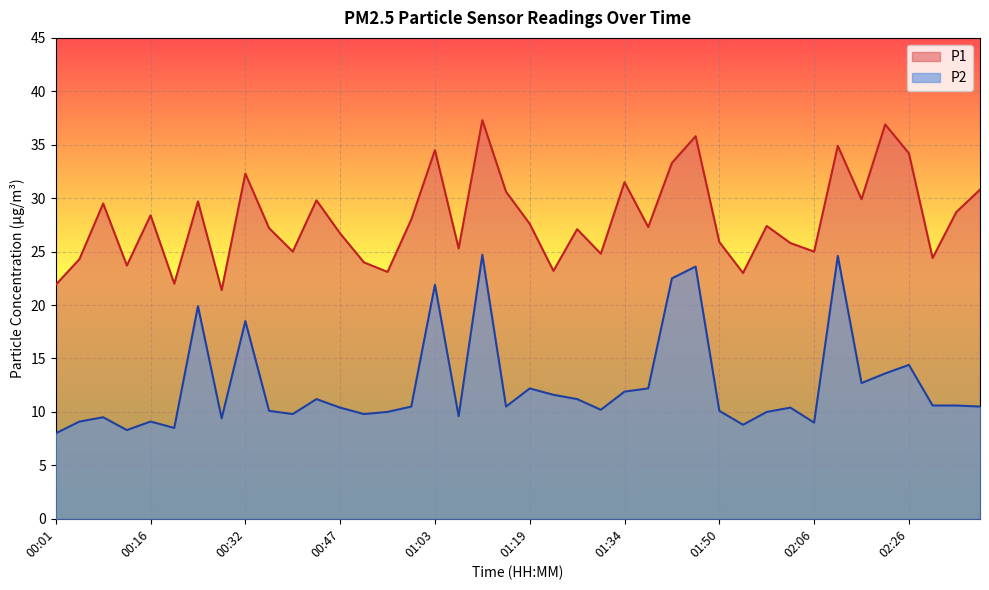

Is the value of P1 at 02:06 greater than the value of P2 at 00:43?

Yes